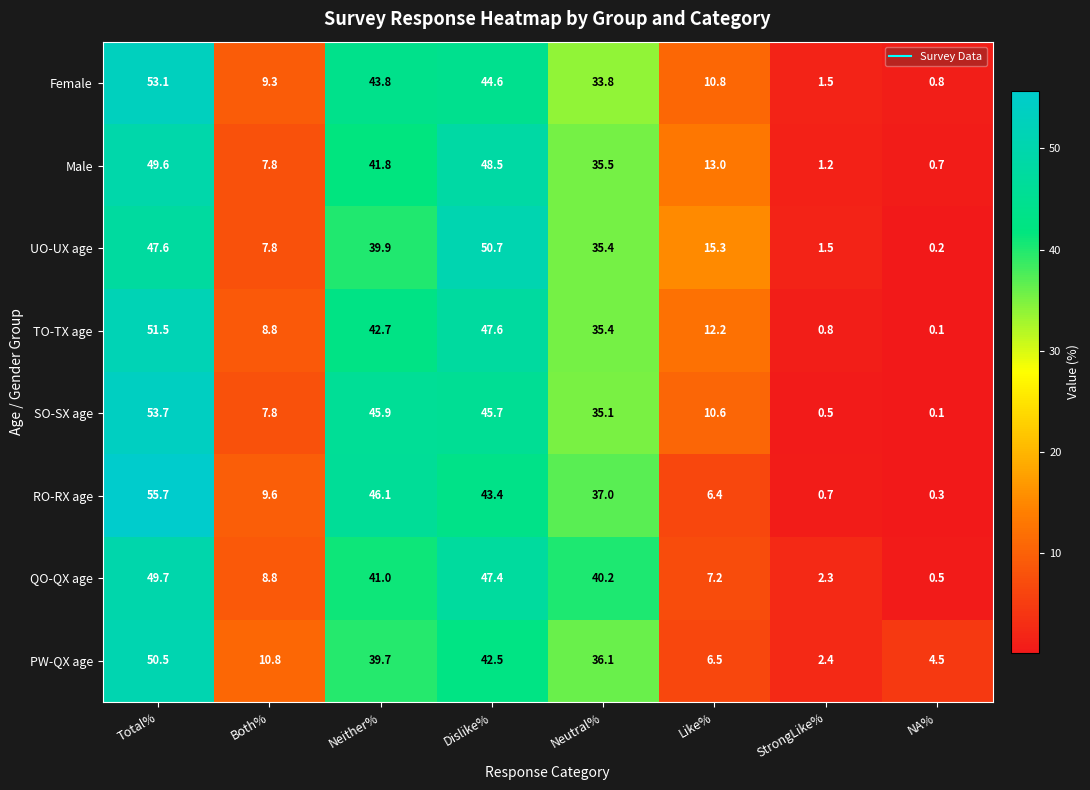

Rank the series at Neither% from lowest to highest value.

PW-QX age, UO-UX age, QO-QX age, Male, TO-TX age, Female, SO-SX age, RO-RX age